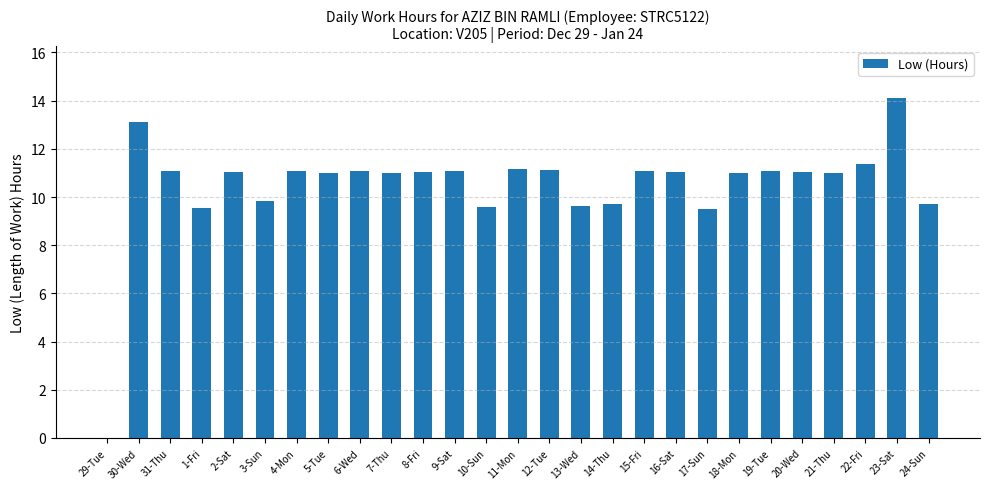

What is the ratio of the value at 23-Sat to the value at 6-Wed?

1.3